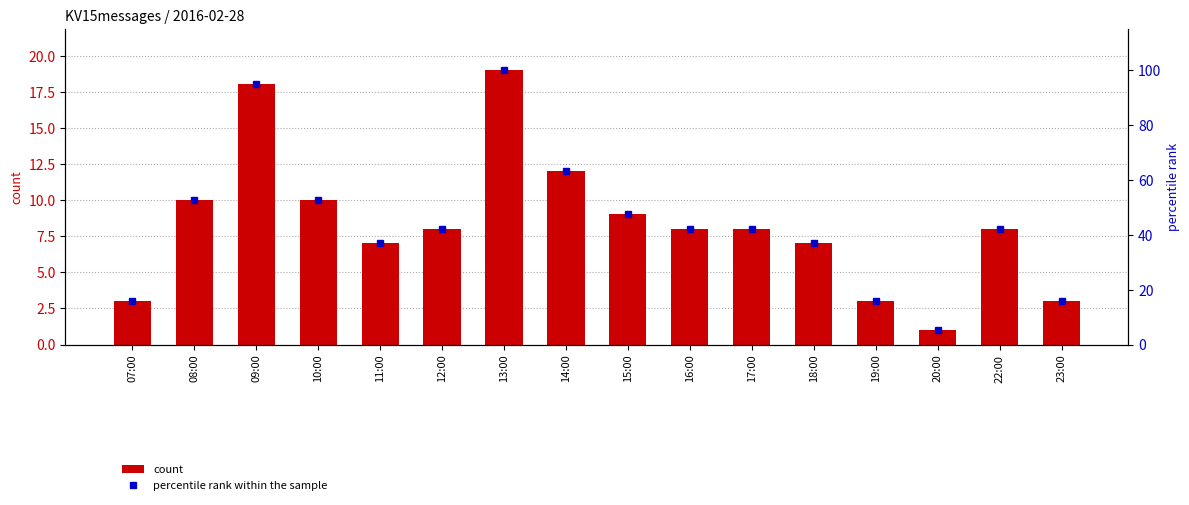

Rank the series by their average value, from lowest to highest.

count, percentile rank within the sample